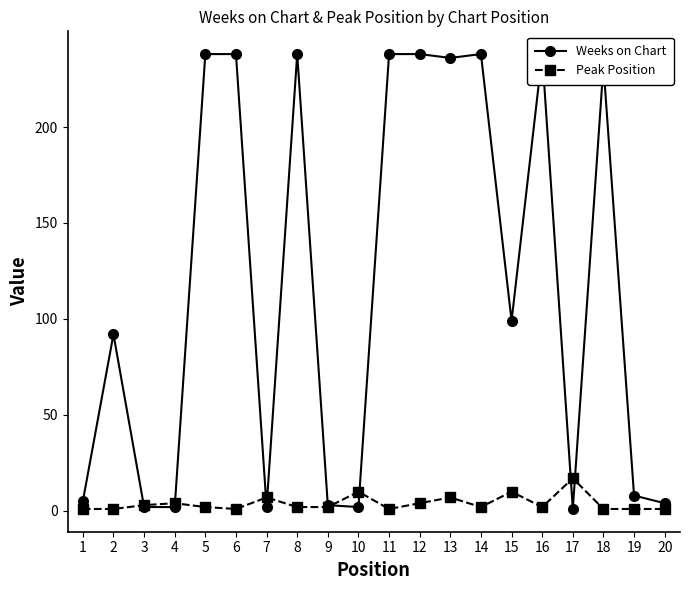

Which has a higher value, 2 or 3?

2